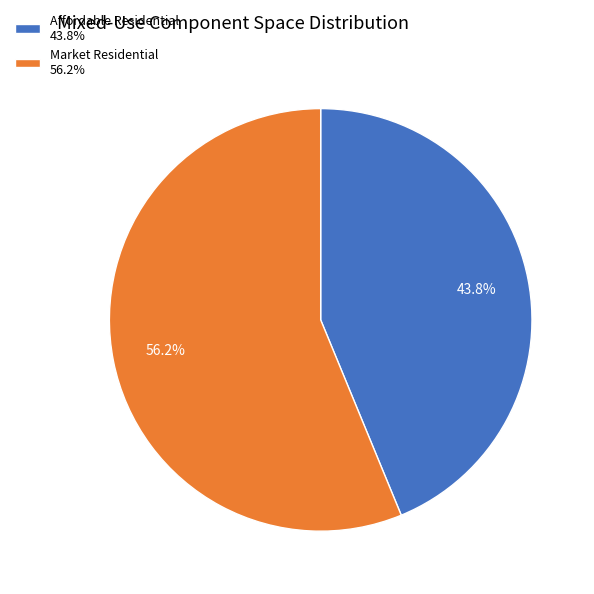

Count the number of slices in the pie.

2